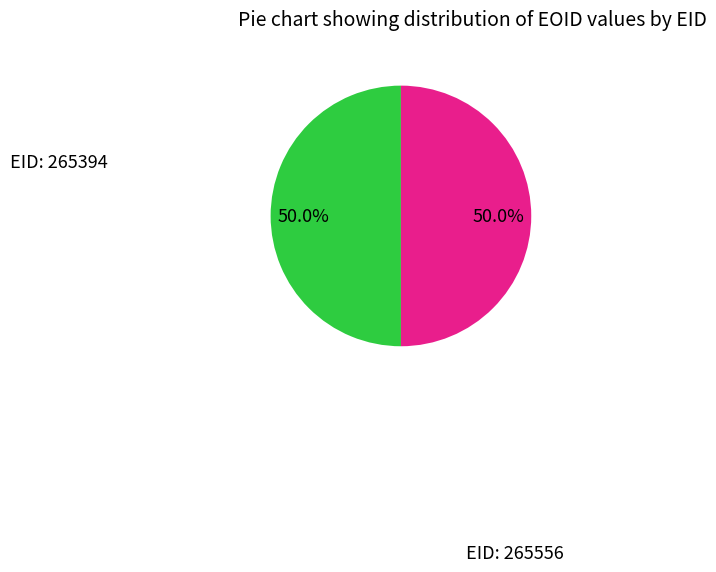

What is the ratio of the value at EID: 265556 to the value at EID: 265394?

1.0